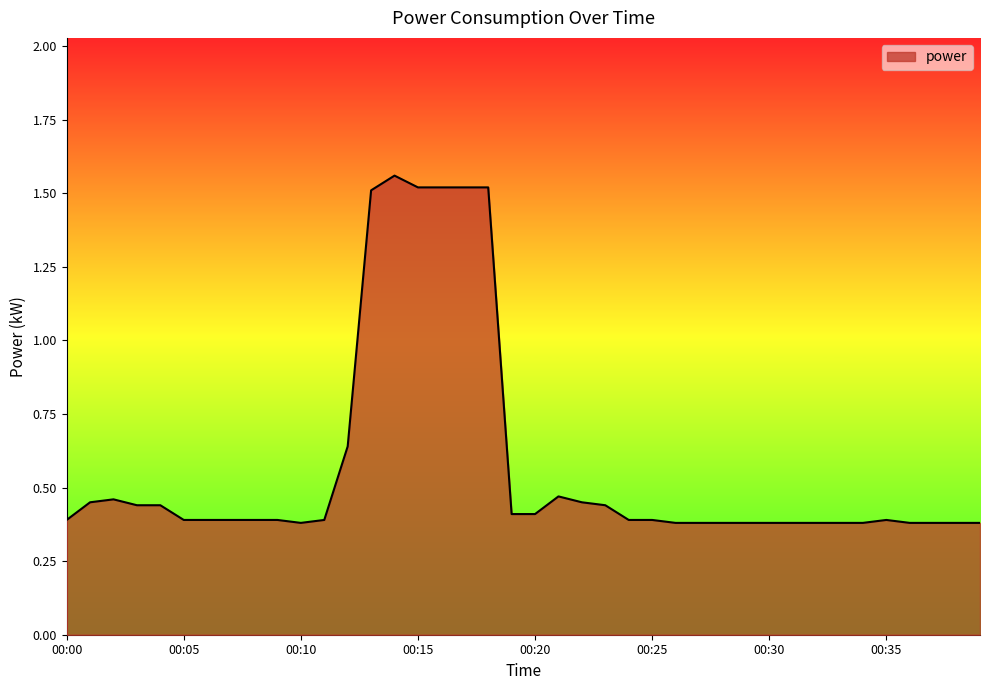

Does the chart have visible grid lines?

No